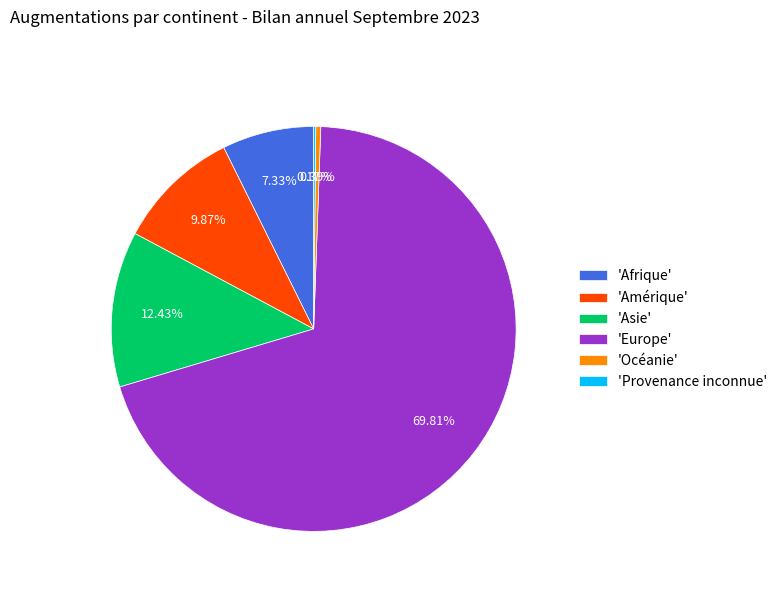

Which category has the biggest portion of the pie?

'Europe'